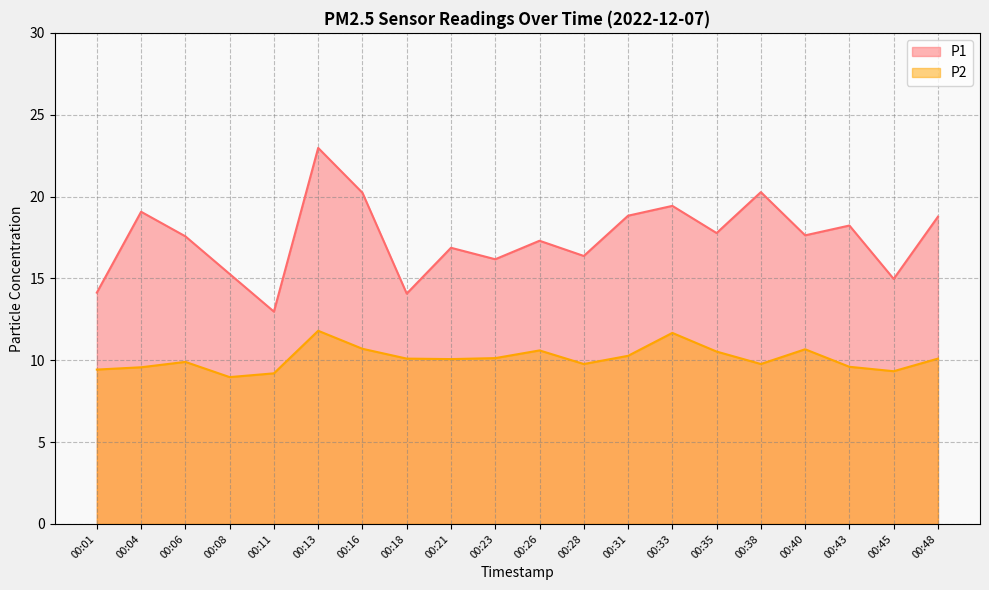

At which category is the sum across all series the highest?

00:13